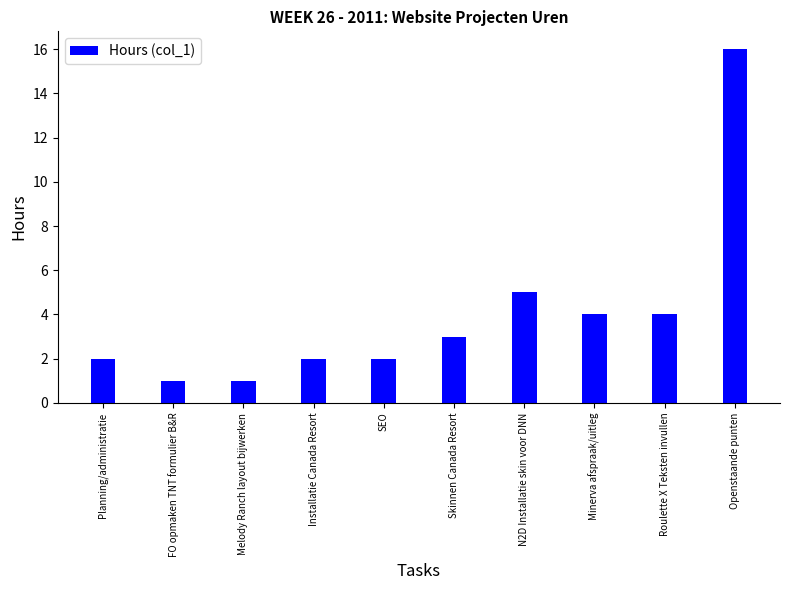

How many bars are there in total?

10